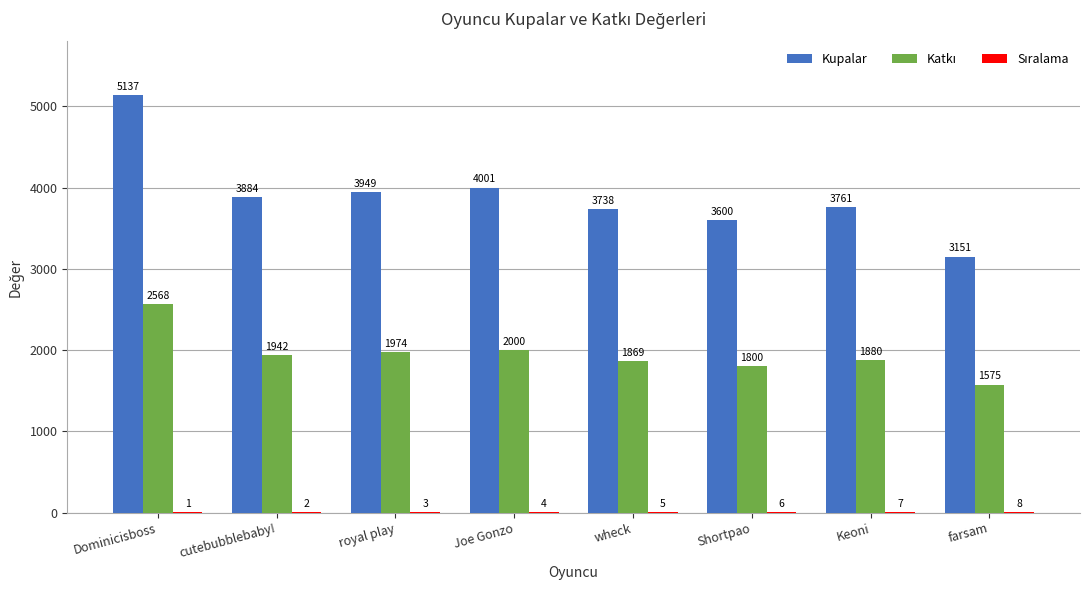

True or false: Kupalar has a value of 6432 at cutebubblebaby!.

False